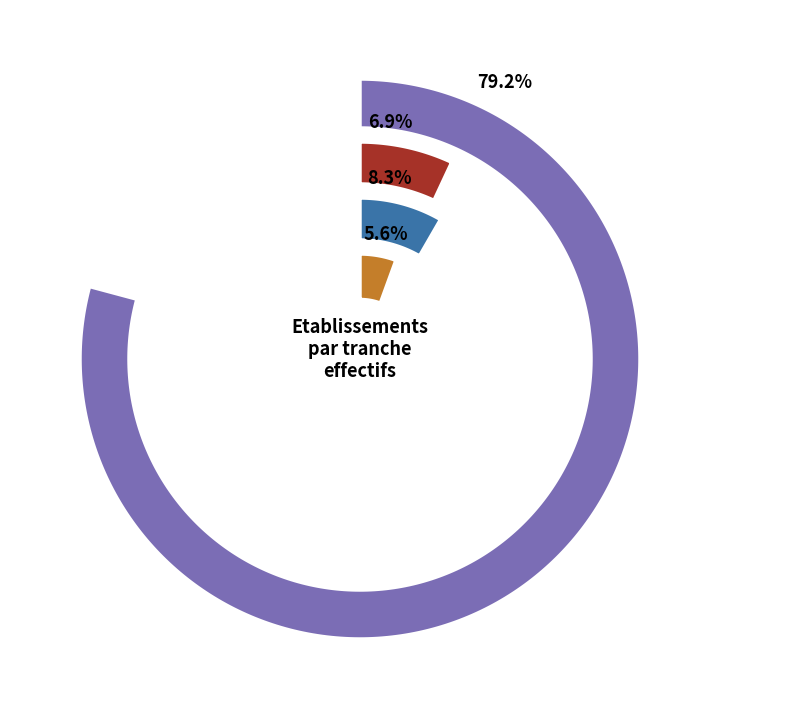

True or false: 03 accounts for 1% of the total.

False